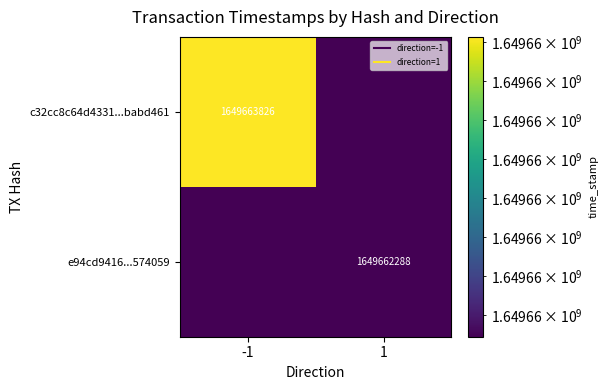

Which has a higher value, direction or time_stamp?

time_stamp